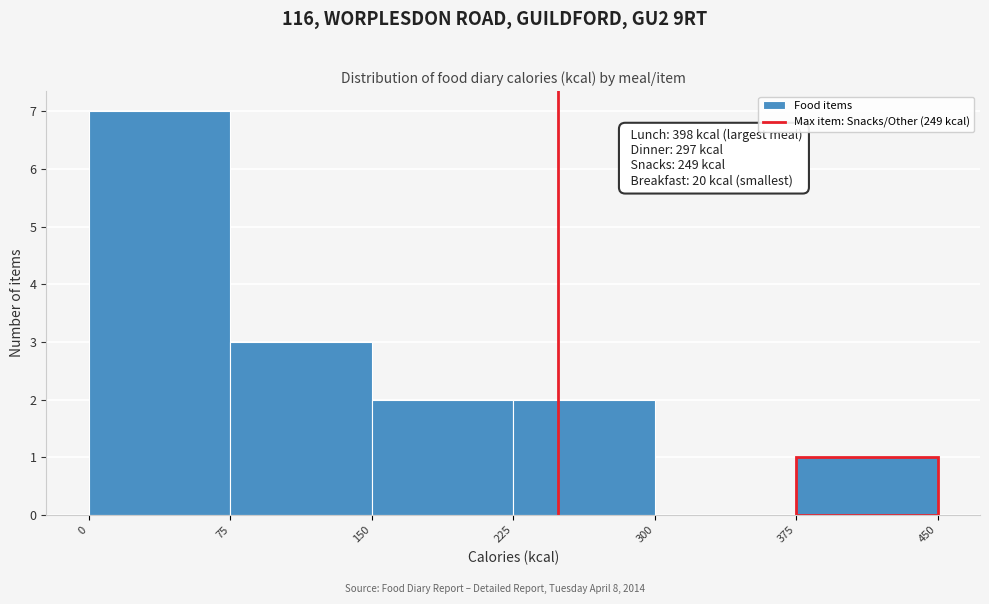

Which range on the x-axis has the tallest bar?

0 to 75